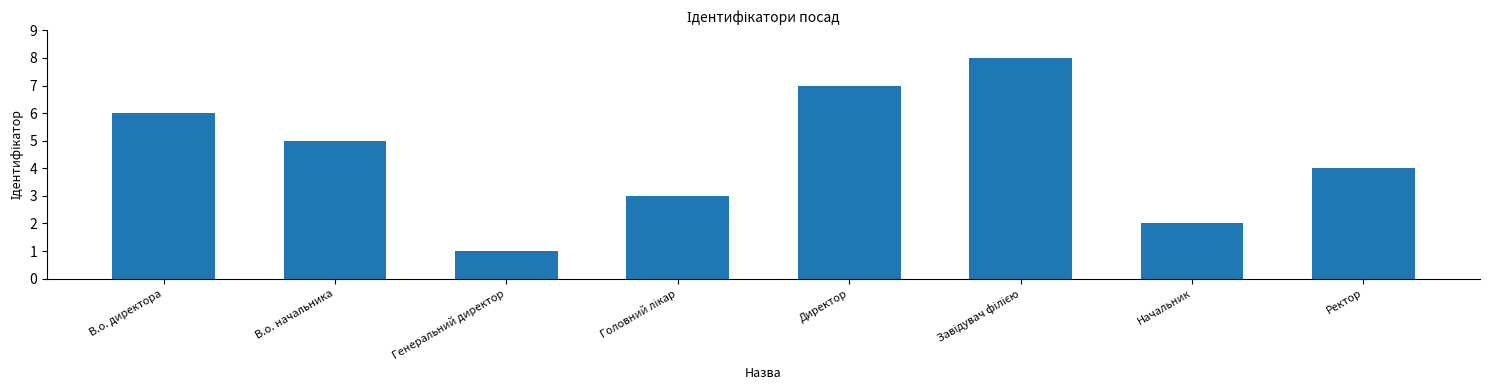

Where does the data first go above 5?

В.о. директора